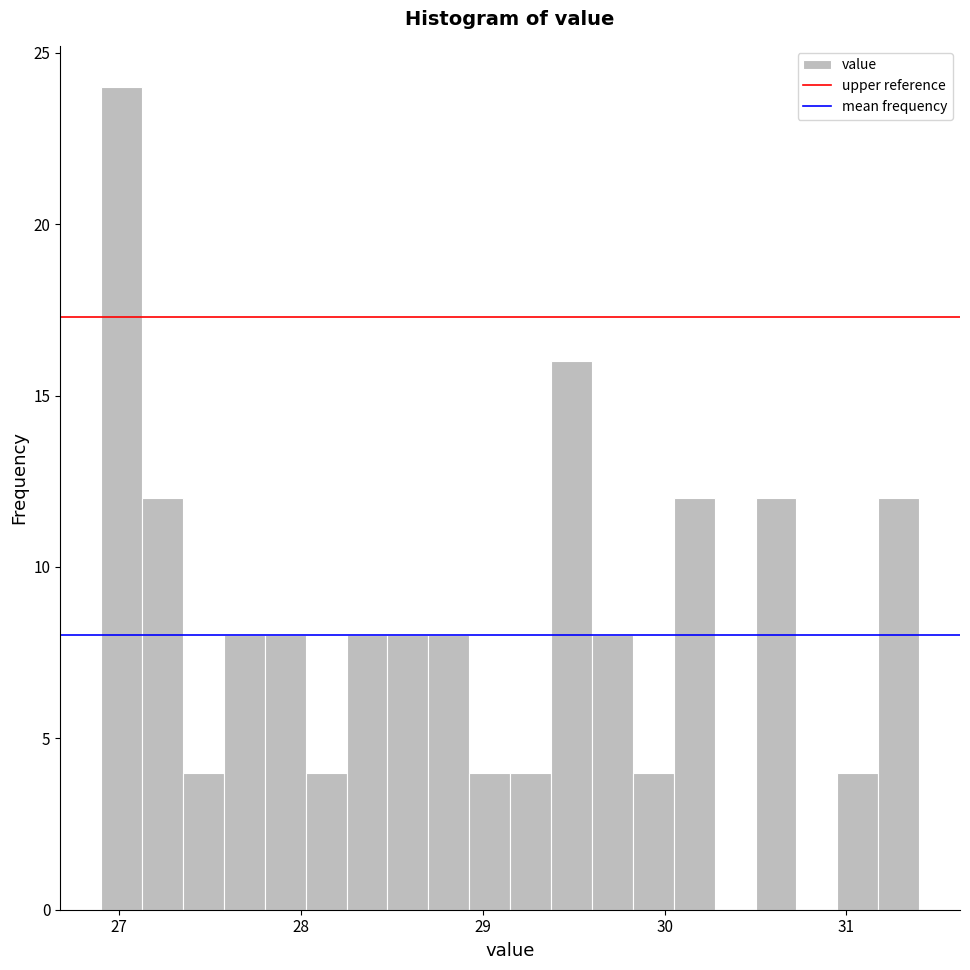

Read against the x-axis, roughly where is the centre of the tallest bar?

27.0